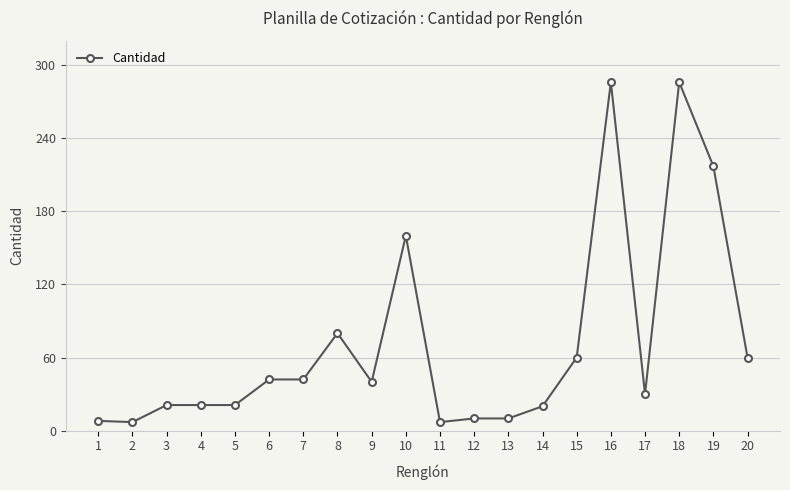

What is the difference between the maximum and minimum values?

279